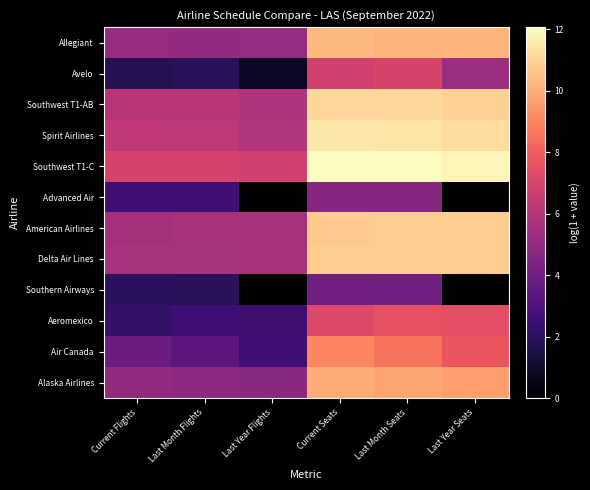

Reading left to right, transcribe all the data shown in this chart.

Allegiant: Current Flights=5.2	Last Month Flights=5.1	Last Year Flights=5.1	Current Seats=10.3	Last Month Seats=10.2	Last Year Seats=10.2
Avelo: Current Flights=1.8	Last Month Flights=1.9	Last Year Flights=0.9	Current Seats=6.8	Last Month Seats=7.0	Last Year Seats=5.3
Southwest T1-AB: Current Flights=6.0	Last Month Flights=6.1	Last Year Flights=5.9	Current Seats=11.1	Last Month Seats=11.1	Last Year Seats=10.9
Spirit Airlines: Current Flights=6.3	Last Month Flights=6.2	Last Year Flights=6.0	Current Seats=11.5	Last Month Seats=11.5	Last Year Seats=11.2
Southwest T1-C: Current Flights=7.0	Last Month Flights=7.0	Last Year Flights=6.8	Current Seats=12.0	Last Month Seats=12.1	Last Year Seats=11.9
Advanced Air: Current Flights=2.6	Last Month Flights=2.6	Last Year Flights=0.0	Current Seats=4.7	Last Month Seats=4.7	Last Year Seats=0.0
American Airlines: Current Flights=5.5	Last Month Flights=5.6	Last Year Flights=5.6	Current Seats=10.7	Last Month Seats=10.8	Last Year Seats=10.8
Delta Air Lines: Current Flights=5.6	Last Month Flights=5.6	Last Year Flights=5.6	Current Seats=10.8	Last Month Seats=10.8	Last Year Seats=10.8
Southern Airways: Current Flights=2.0	Last Month Flights=1.9	Last Year Flights=0.0	Current Seats=4.0	Last Month Seats=4.0	Last Year Seats=0.0
Aeromexico: Current Flights=2.2	Last Month Flights=2.5	Last Year Flights=2.5	Current Seats=7.2	Last Month Seats=7.5	Last Year Seats=7.5
Air Canada: Current Flights=3.8	Last Month Flights=3.4	Last Year Flights=2.6	Current Seats=9.0	Last Month Seats=8.6	Last Year Seats=7.7
Alaska Airlines: Current Flights=5.0	Last Month Flights=4.9	Last Year Flights=4.7	Current Seats=10.0	Last Month Seats=9.8	Last Year Seats=9.6